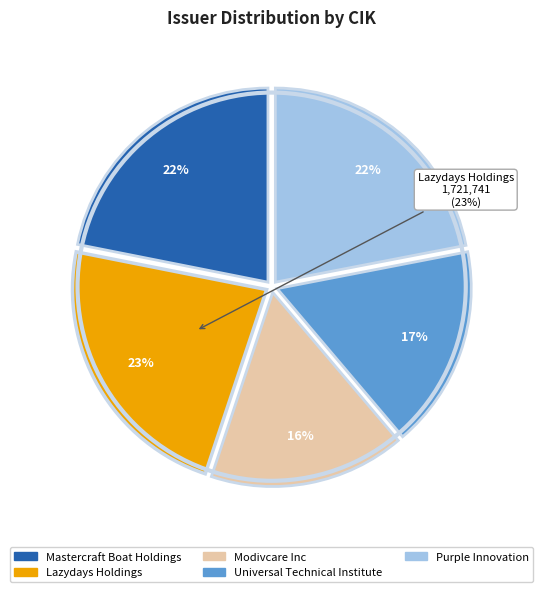

Does Lazydays Holdings represent more than half of the total?

No